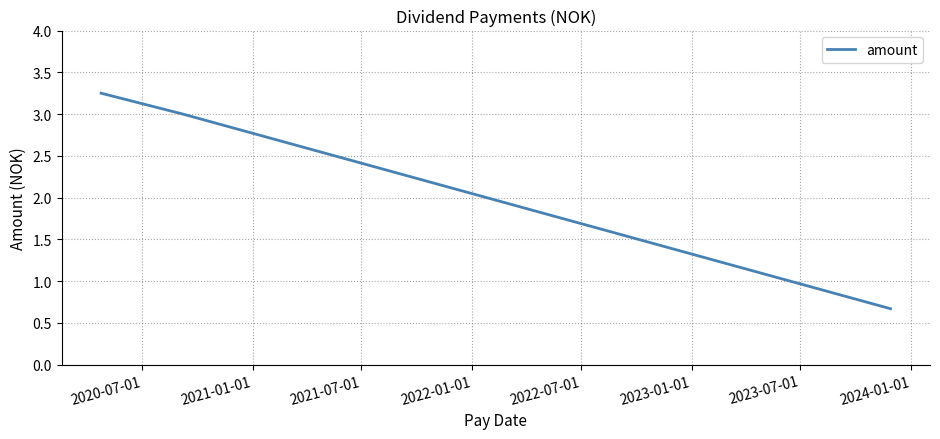

What is the difference between the second highest and minimum values?

2.3